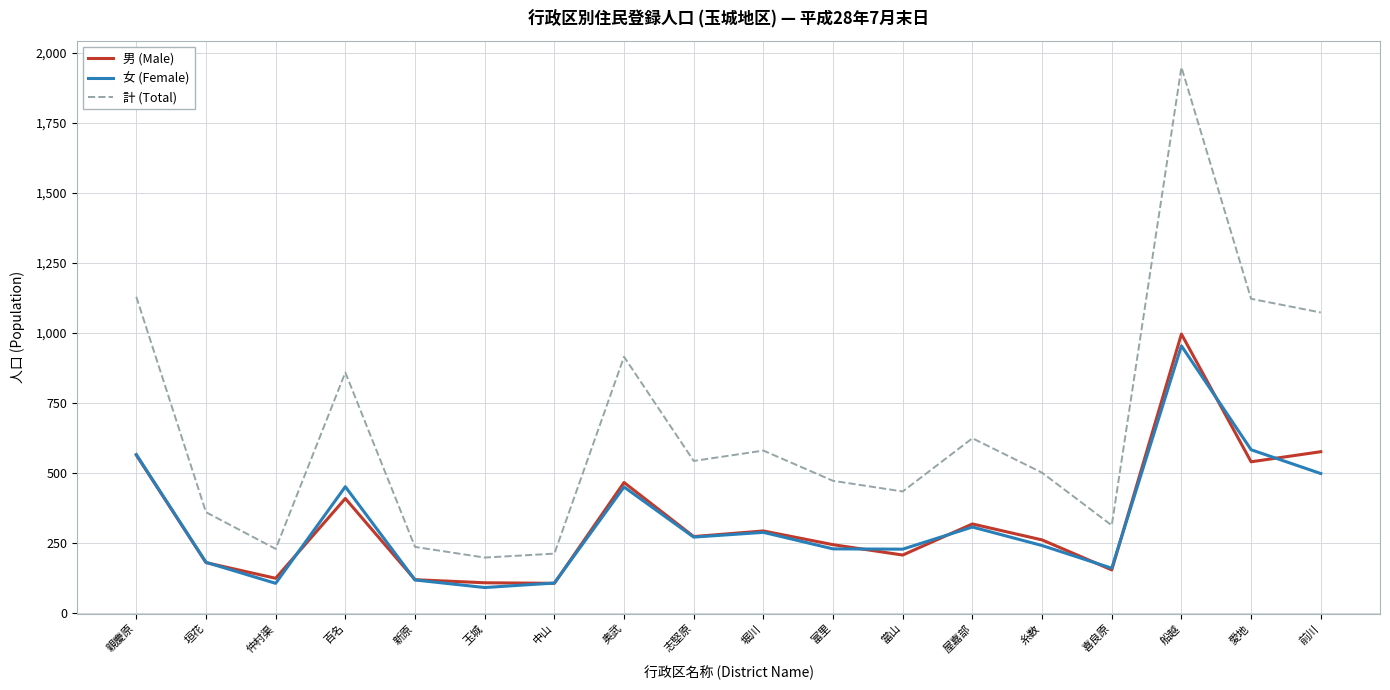

At which label does 男 (Male) first exceed 272?

親慶原